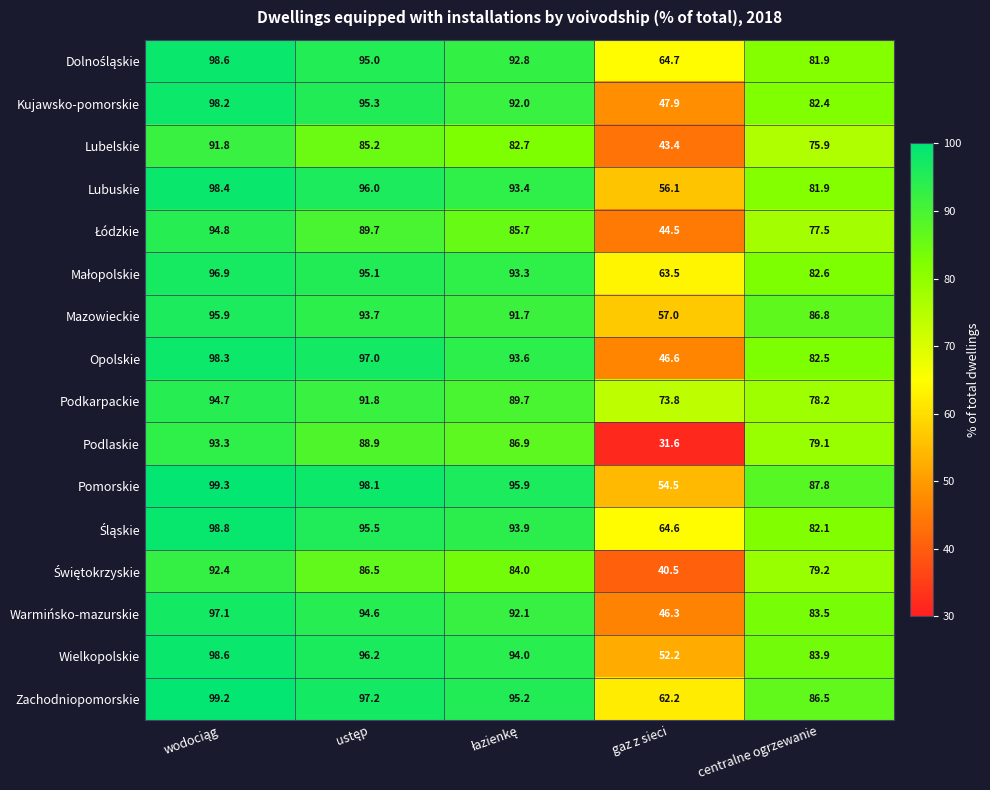

Is it true that Wielkopolskie equals 83.9 at centralne ogrzewanie?

True